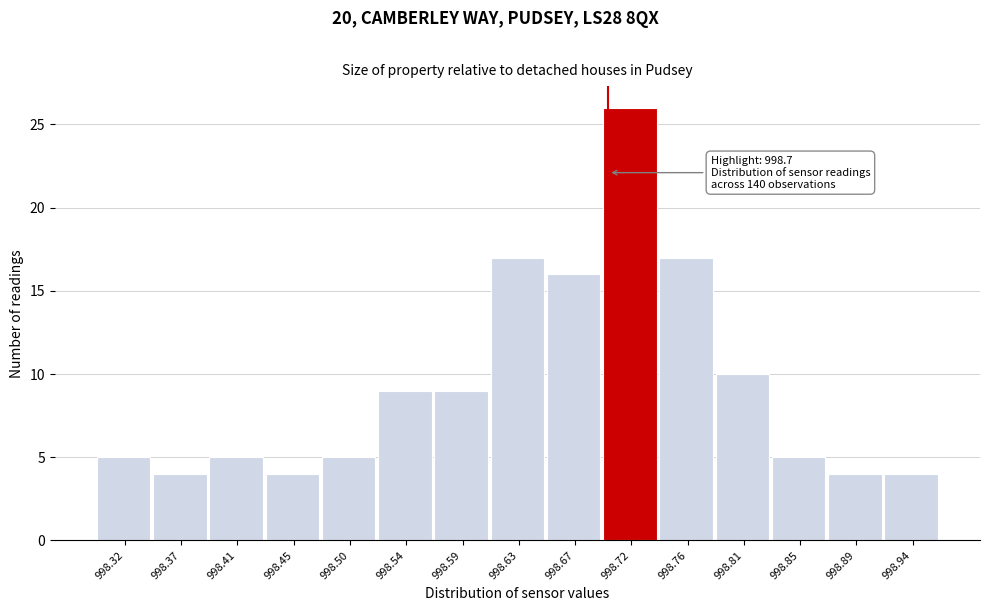

Which range on the x-axis has the tallest bar?

998.696 to 998.740